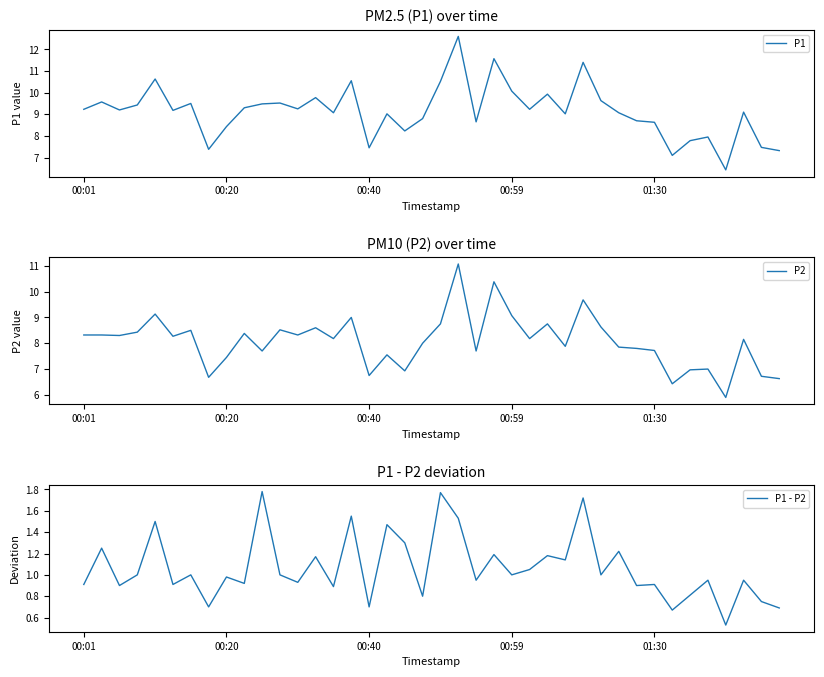

Rank the series by their maximum value, from highest to lowest.

P1, P2, P1 - P2